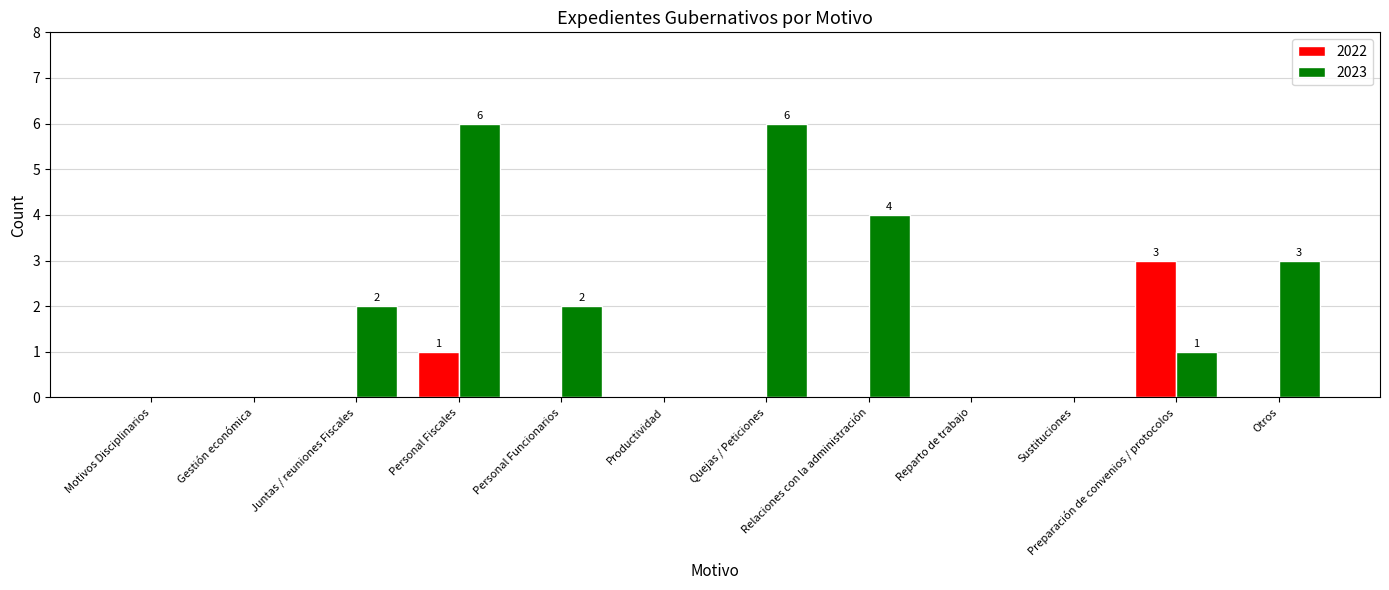

The value of 2023 at Personal Fiscales is 6. True or false?

True